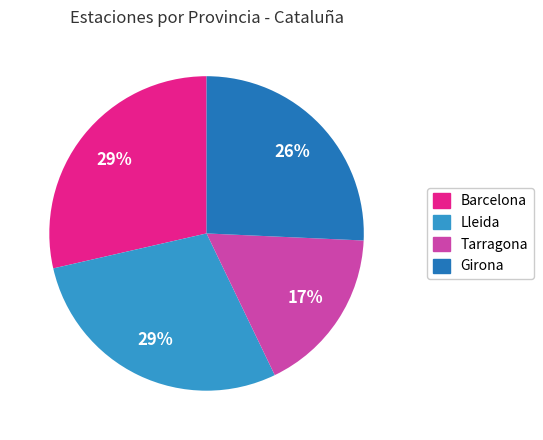

What is the smallest slice in the pie chart?

Tarragona